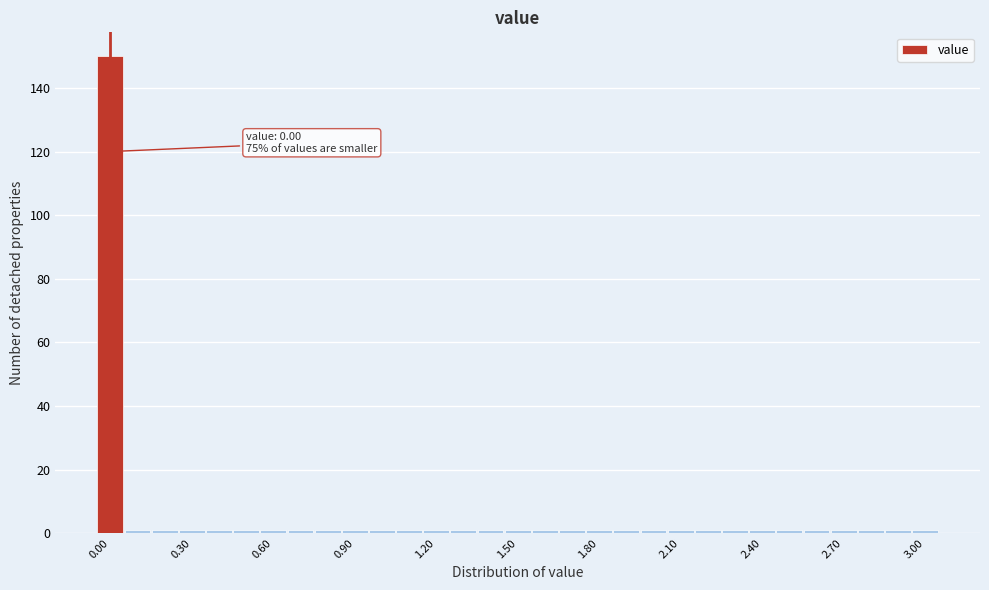

Read against the x-axis, roughly where is the centre of the tallest bar?

0.00